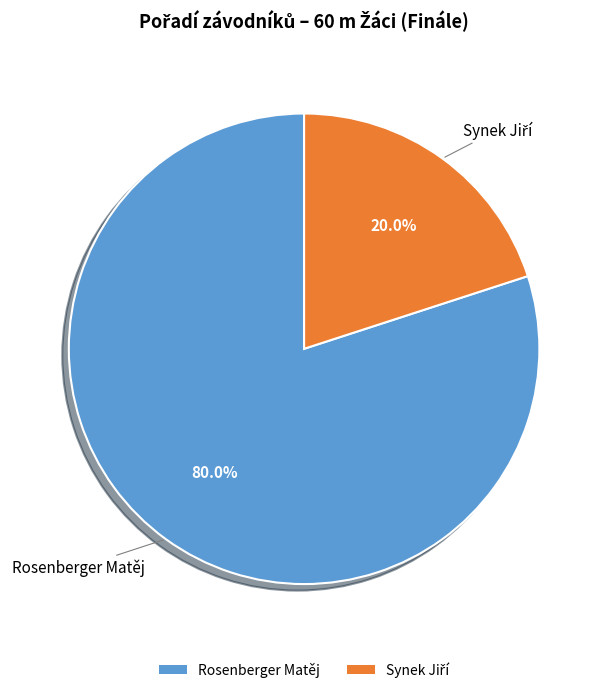

Is there any slice that represents more than half of the pie?

Yes